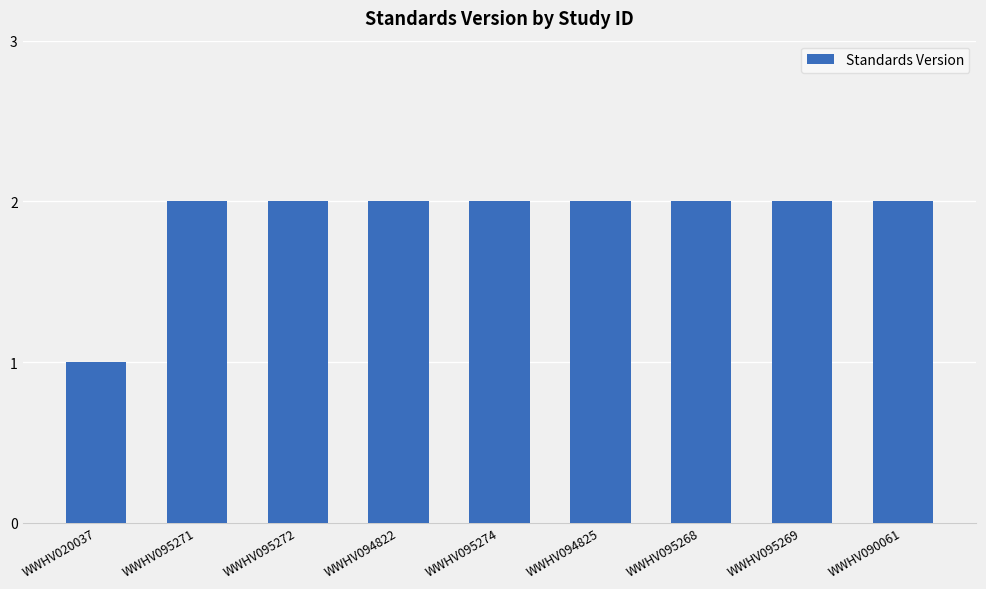

What value does the data have at WWHV095268?

2